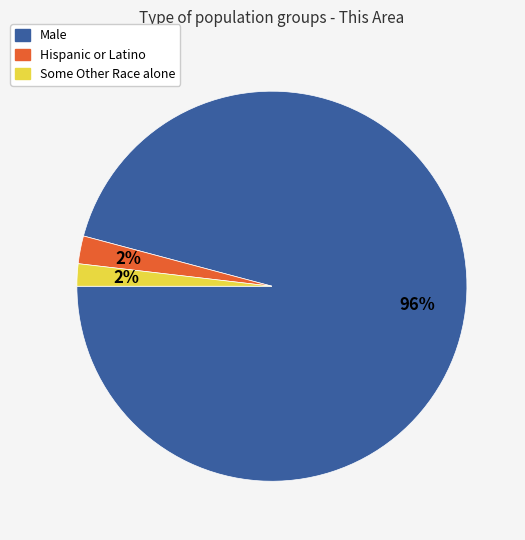

True or false: Some Other Race alone accounts for 2% of the total.

True